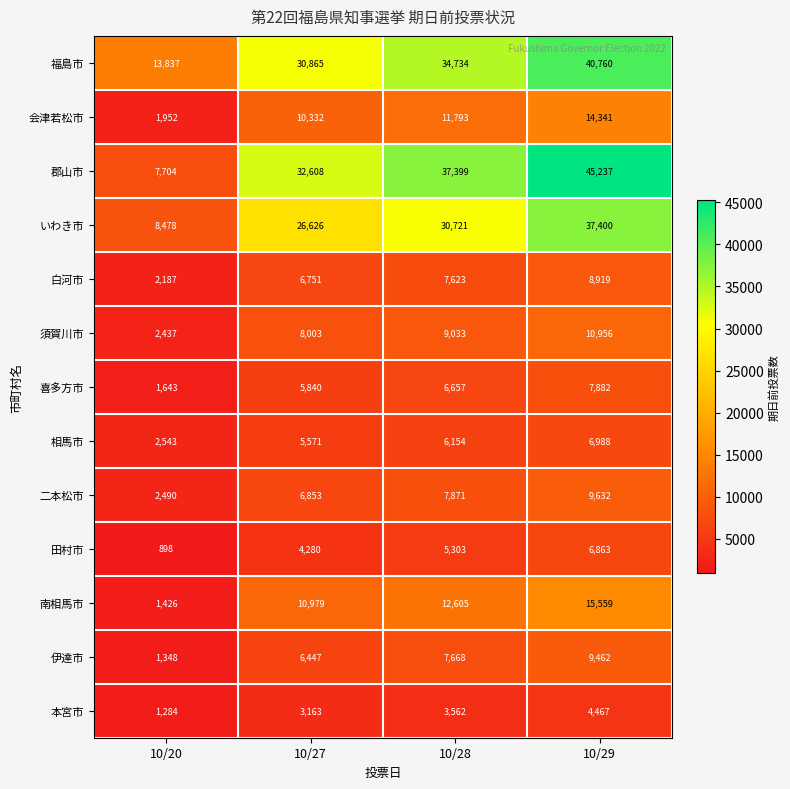

Which series has the widest spread of values?

郡山市